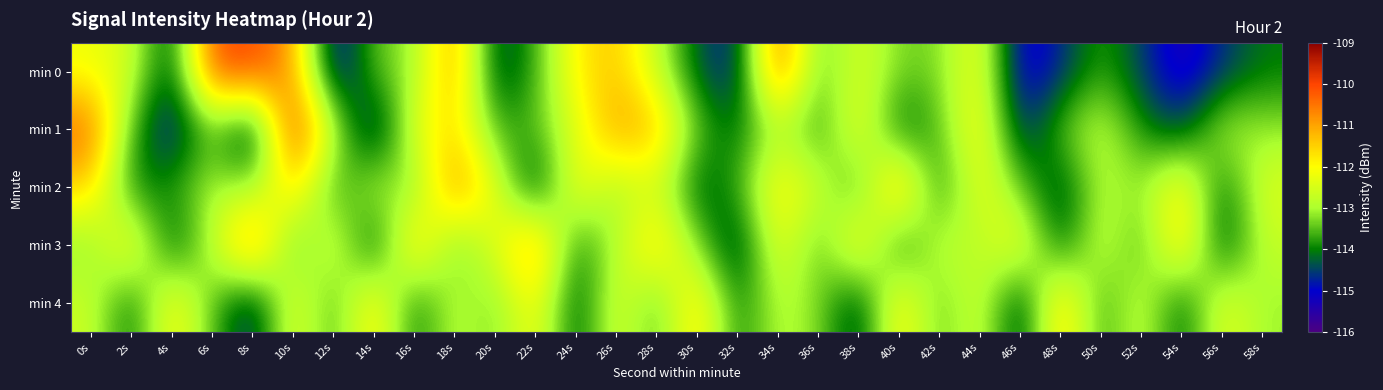

Reading left to right, what are all the values shown in this chart?

min 0: 0s=-112.2	2s=-112.5	4s=-114.6	6s=-110.0	8s=-110.0	10s=-110.9	12s=-115.3	14s=-113.4	16s=-113.1	18s=-110.8	20s=-114.6	22s=-113.7	24s=-111.8	26s=-111.4	28s=-112.7	30s=-114.3	32s=-114.9	34s=-110.2	36s=-113.6	38s=-112.4	40s=-113.3	42s=-113.3	44s=-112.0	46s=-115.3	48s=-114.7	50s=-113.7	52s=-114.5	54s=-115.5	56s=-114.6	58s=-114.1
min 1: 0s=-110.3	2s=-113.7	4s=-115.0	6s=-113.4	8s=-115.2	10s=-109.6	12s=-112.8	14s=-115.2	16s=-112.3	18s=-111.6	20s=-113.7	22s=-113.5	24s=-112.5	26s=-110.9	28s=-111.2	30s=-113.4	32s=-114.2	34s=-112.9	36s=-114.0	38s=-112.0	40s=-114.3	42s=-113.5	44s=-111.8	46s=-114.9	48s=-113.4	50s=-112.7	52s=-113.9	54s=-114.5	56s=-112.8	58s=-113.2
min 2: 0s=-111.5	2s=-114.1	4s=-113.8	6s=-112.9	8s=-113.2	10s=-111.4	12s=-114.0	14s=-112.7	16s=-113.5	18s=-110.6	20s=-112.3	22s=-114.8	24s=-111.9	26s=-113.1	28s=-112.5	30s=-114.4	32s=-113.7	34s=-111.8	36s=-112.6	38s=-113.9	40s=-110.9	42s=-114.2	44s=-112.1	46s=-113.4	48s=-114.6	50s=-112.8	52s=-113.2	54s=-111.7	56s=-114.3	58s=-112.4
min 3: 0s=-113.3	2s=-111.7	4s=-114.5	6s=-112.8	8s=-110.5	10s=-113.9	12s=-112.2	14s=-114.7	16s=-111.3	18s=-113.6	20s=-112.4	22s=-110.8	24s=-114.1	26s=-112.9	28s=-111.5	30s=-113.2	32s=-114.8	34s=-112.1	36s=-113.7	38s=-111.6	40s=-114.3	42s=-112.6	44s=-113.0	46s=-111.9	48s=-114.4	50s=-112.5	52s=-113.8	54s=-111.4	56s=-114.6	58s=-112.7
min 4: 0s=-112.6	2s=-114.3	4s=-111.8	6s=-113.5	8s=-114.9	10s=-112.1	12s=-113.8	14s=-111.6	16s=-114.2	18s=-112.7	20s=-113.4	22s=-111.9	24s=-114.5	26s=-112.3	28s=-113.7	30s=-111.5	32s=-114.1	34s=-112.8	36s=-113.2	38s=-114.7	40s=-111.7	42s=-113.6	44s=-112.4	46s=-114.8	48s=-111.3	50s=-113.9	52s=-112.5	54s=-114.4	56s=-112.2	58s=-113.1